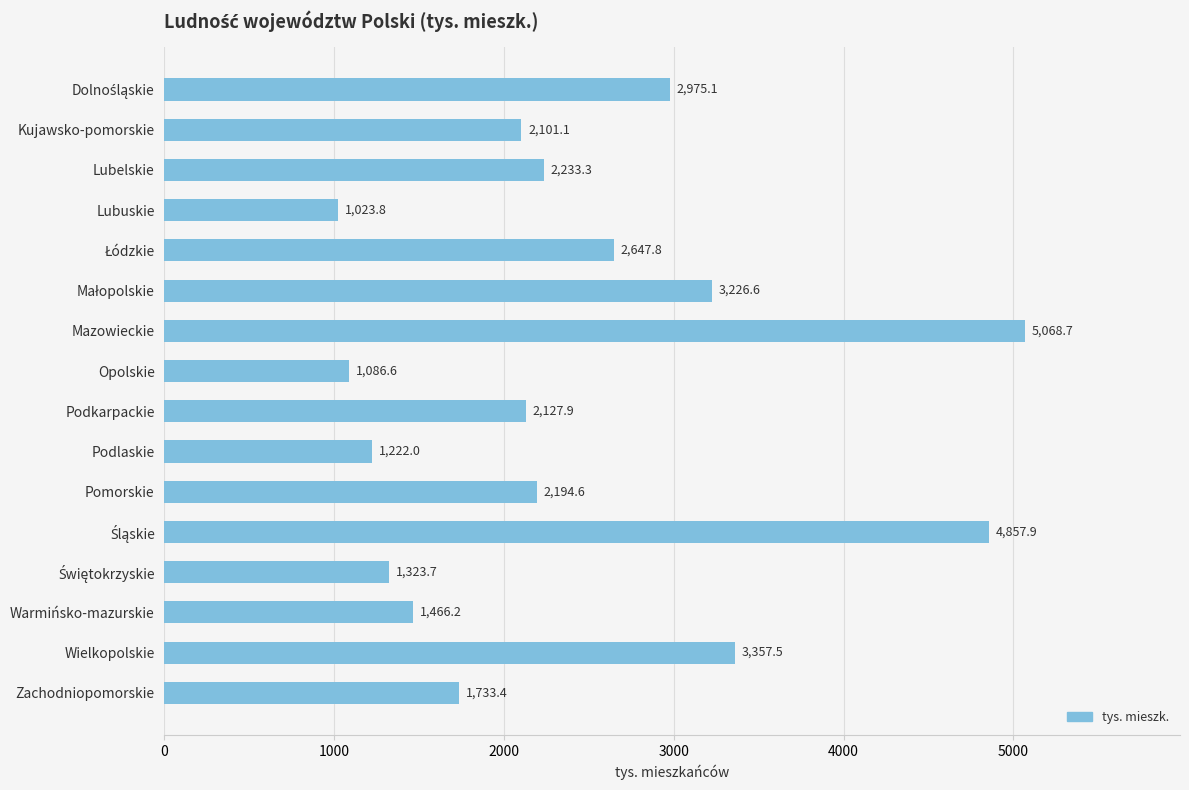

What is the difference between the maximum and minimum values?

4044.9